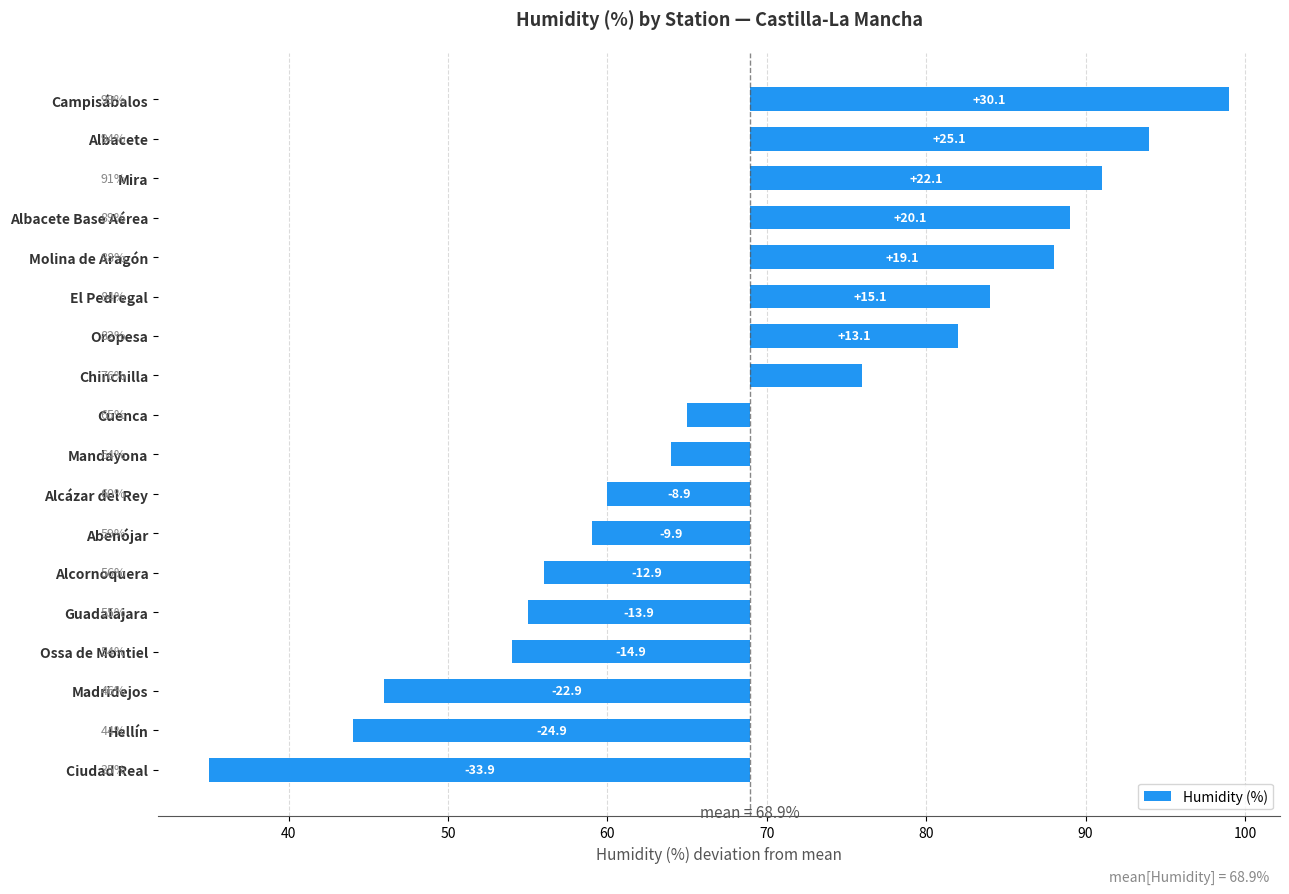

The chart shows a value of -8.8 at Guadalajara. True or false?

False